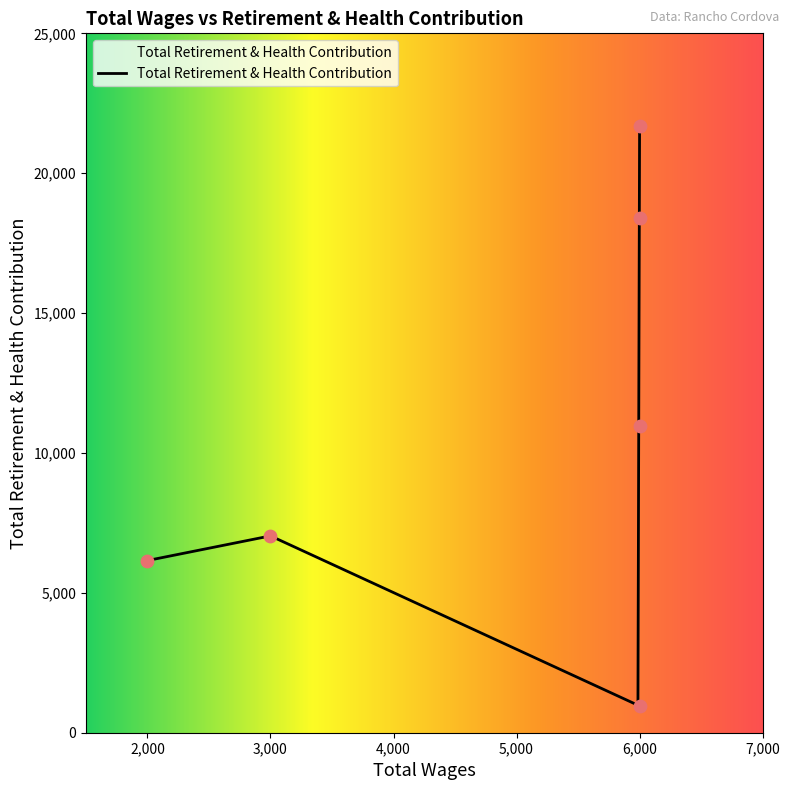

Which has a higher value, 6000.0 or 6000.0?

6000.0